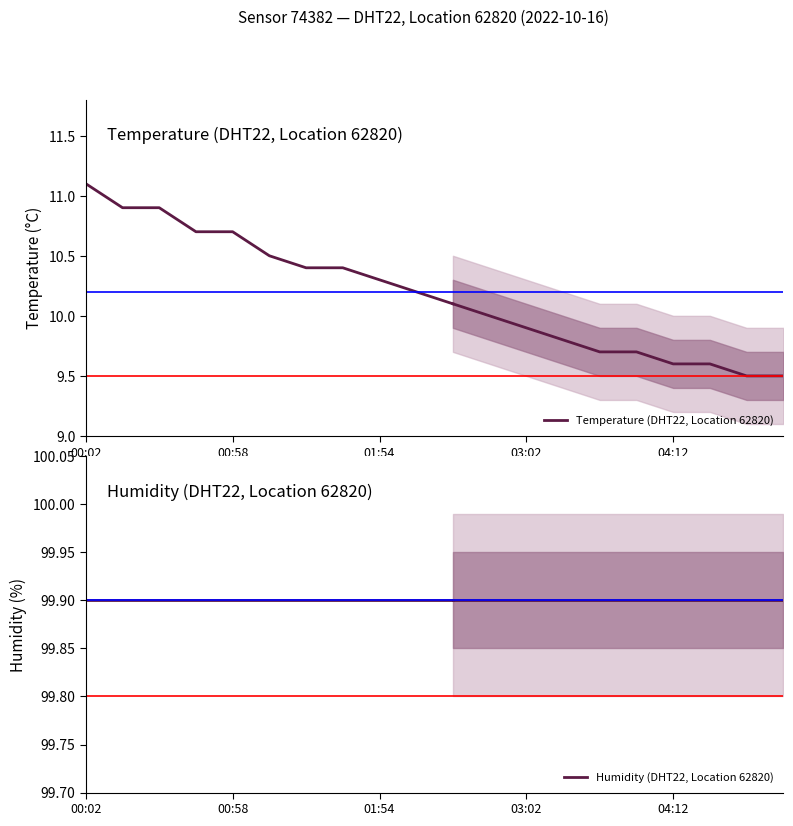

Which series has the largest total across all categories?

Humidity (DHT22, Location 62820)